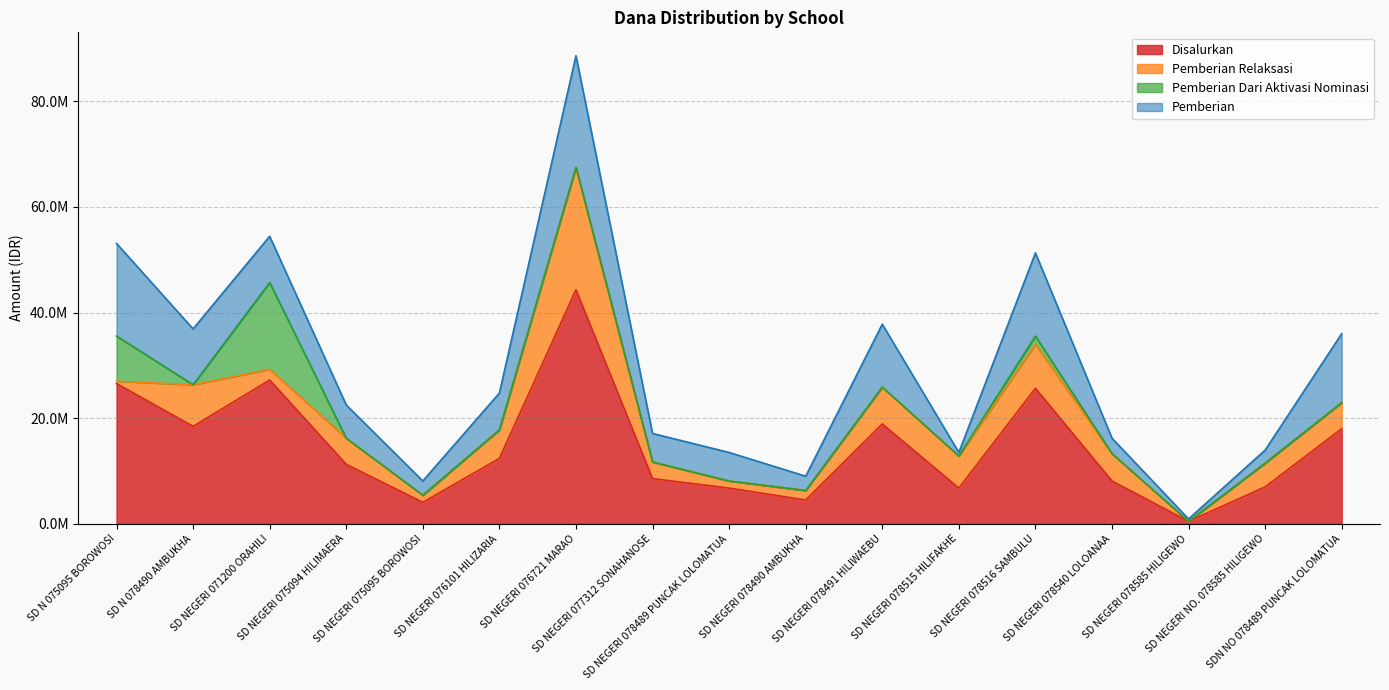

What are all the series names shown in the legend?

Disalurkan, Pemberian Relaksasi, Pemberian Dari Aktivasi Nominasi, Pemberian